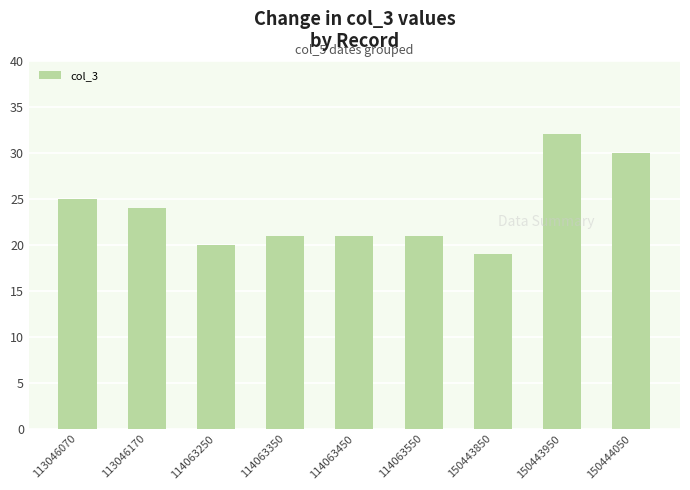

What is the change in value from 114063550 to 150443850?

-2